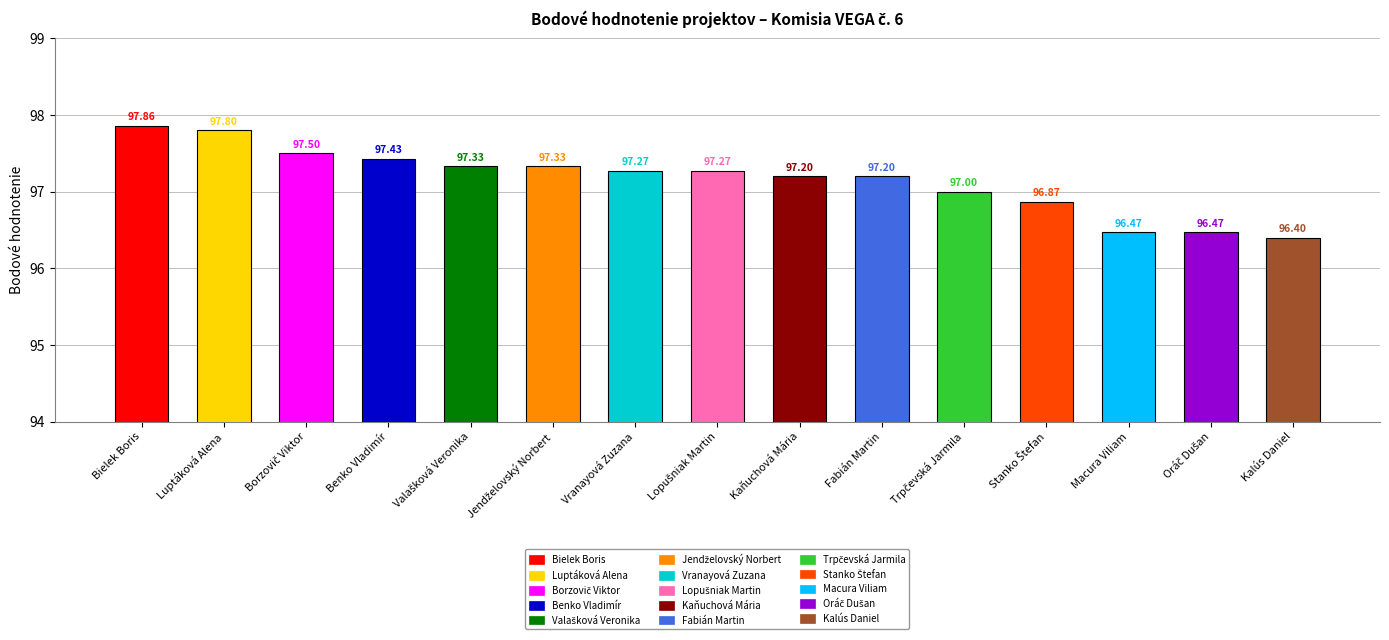

Which category has the lowest value across all series?

Kalús Daniel